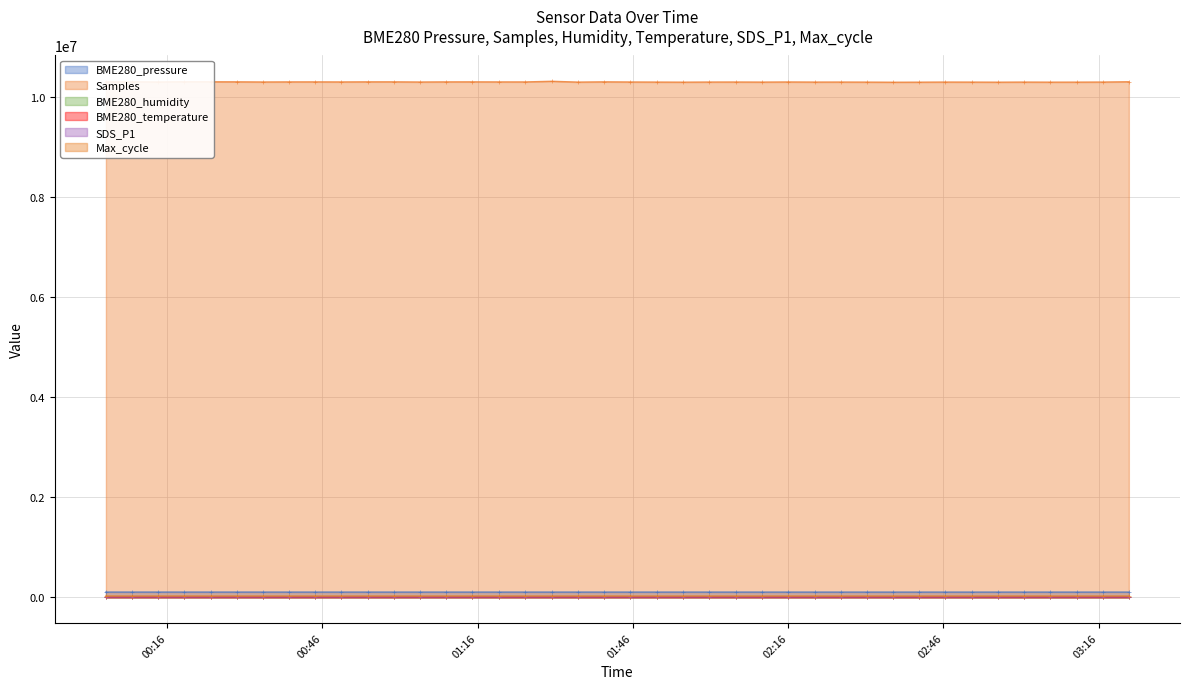

What is the minimum value shown in the chart?

1.6